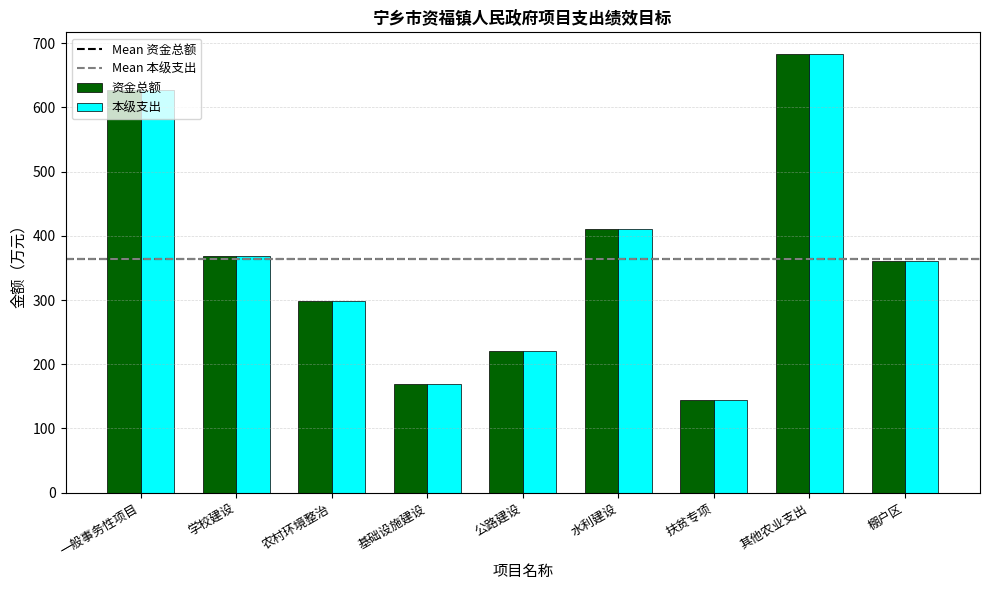

What position from the left is 学校建设?

2